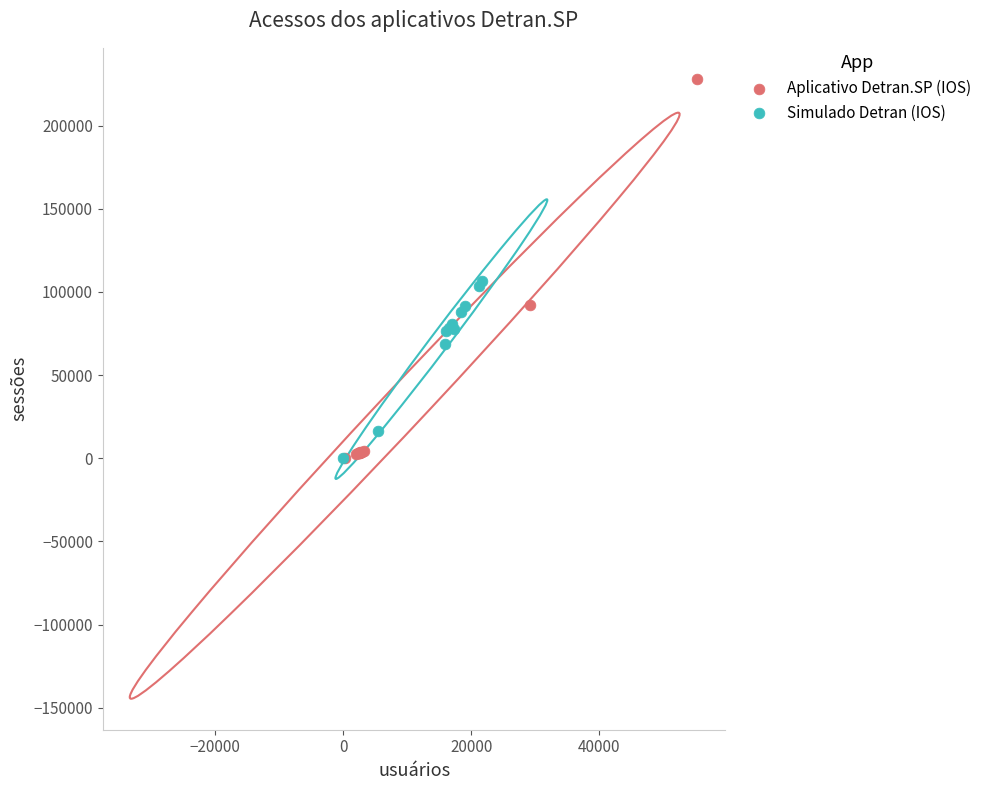

What are all the series names shown in the legend?

Aplicativo Detran.SP (IOS), Simulado Detran (IOS)